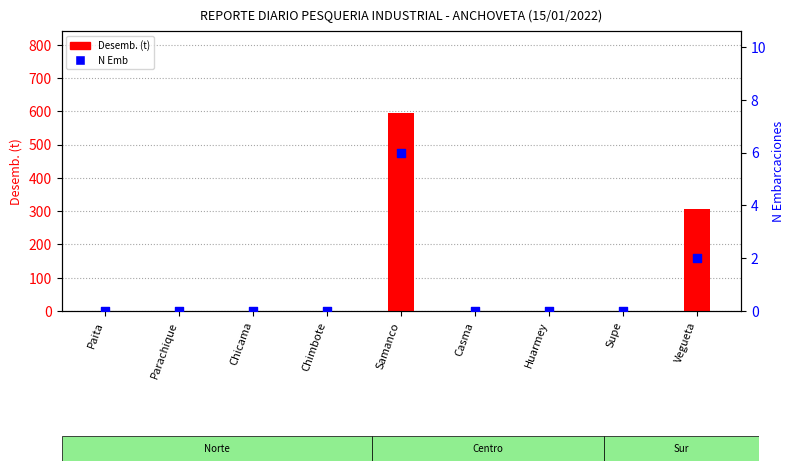

At which category is the sum across all series the highest?

Samanco